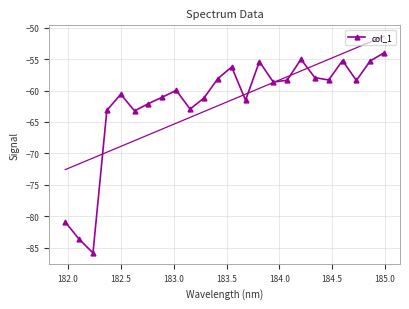

What is the maximum value for col_1?

-54.0